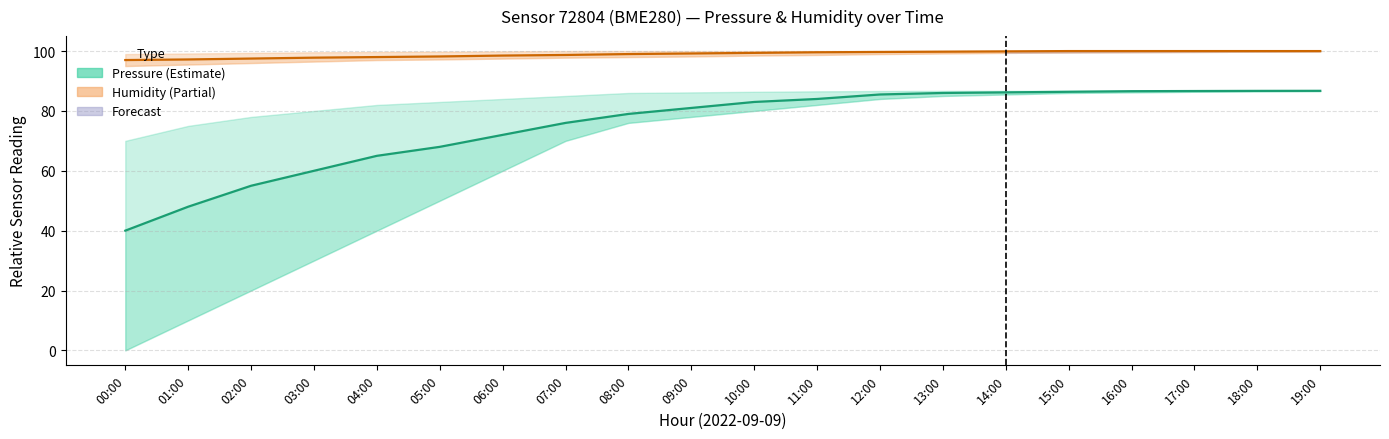

What is the smallest value displayed?

40.0